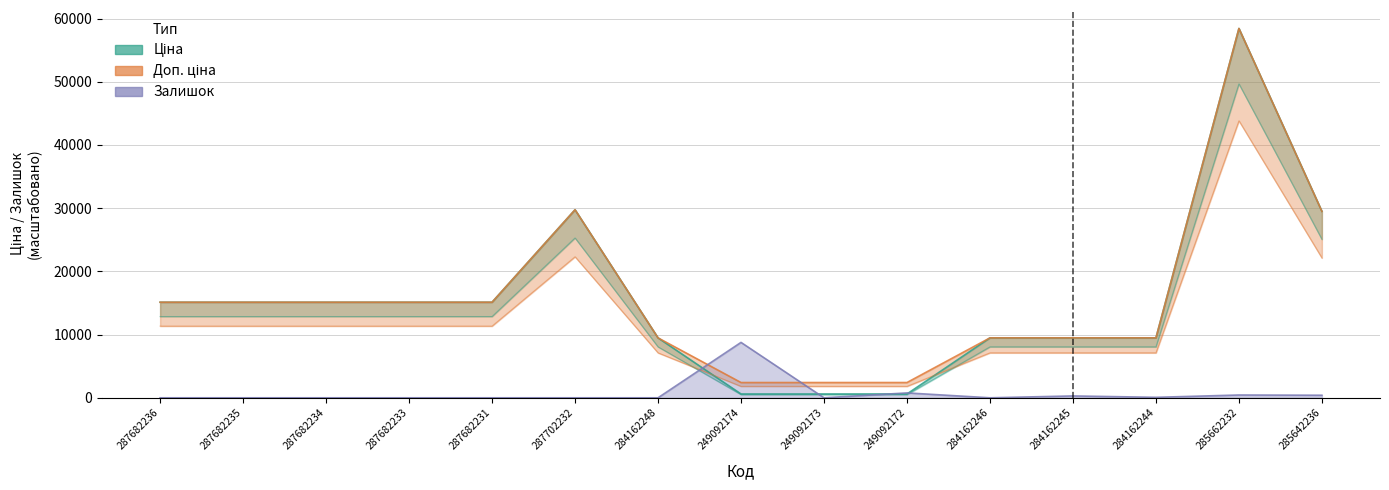

Where do Доп. ціна and Залишок first cross each other?

284162248 and 249092174